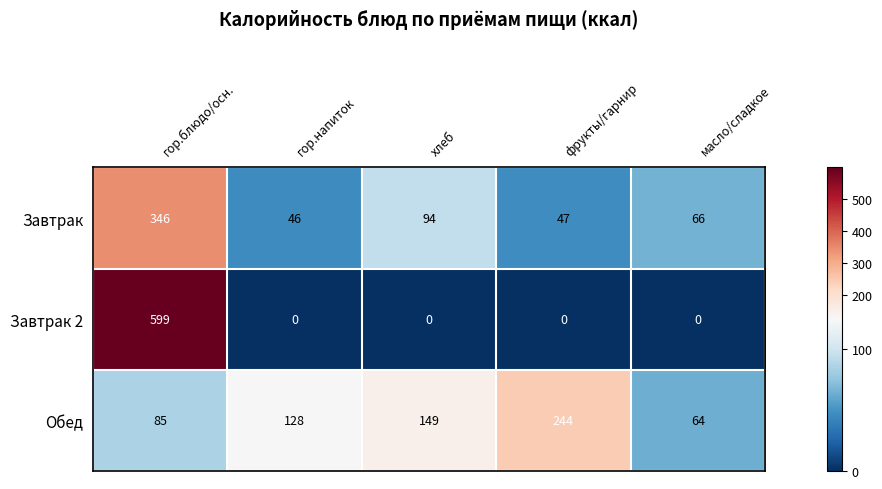

What is the difference between the maximum and minimum values in the Завтрак series?

300